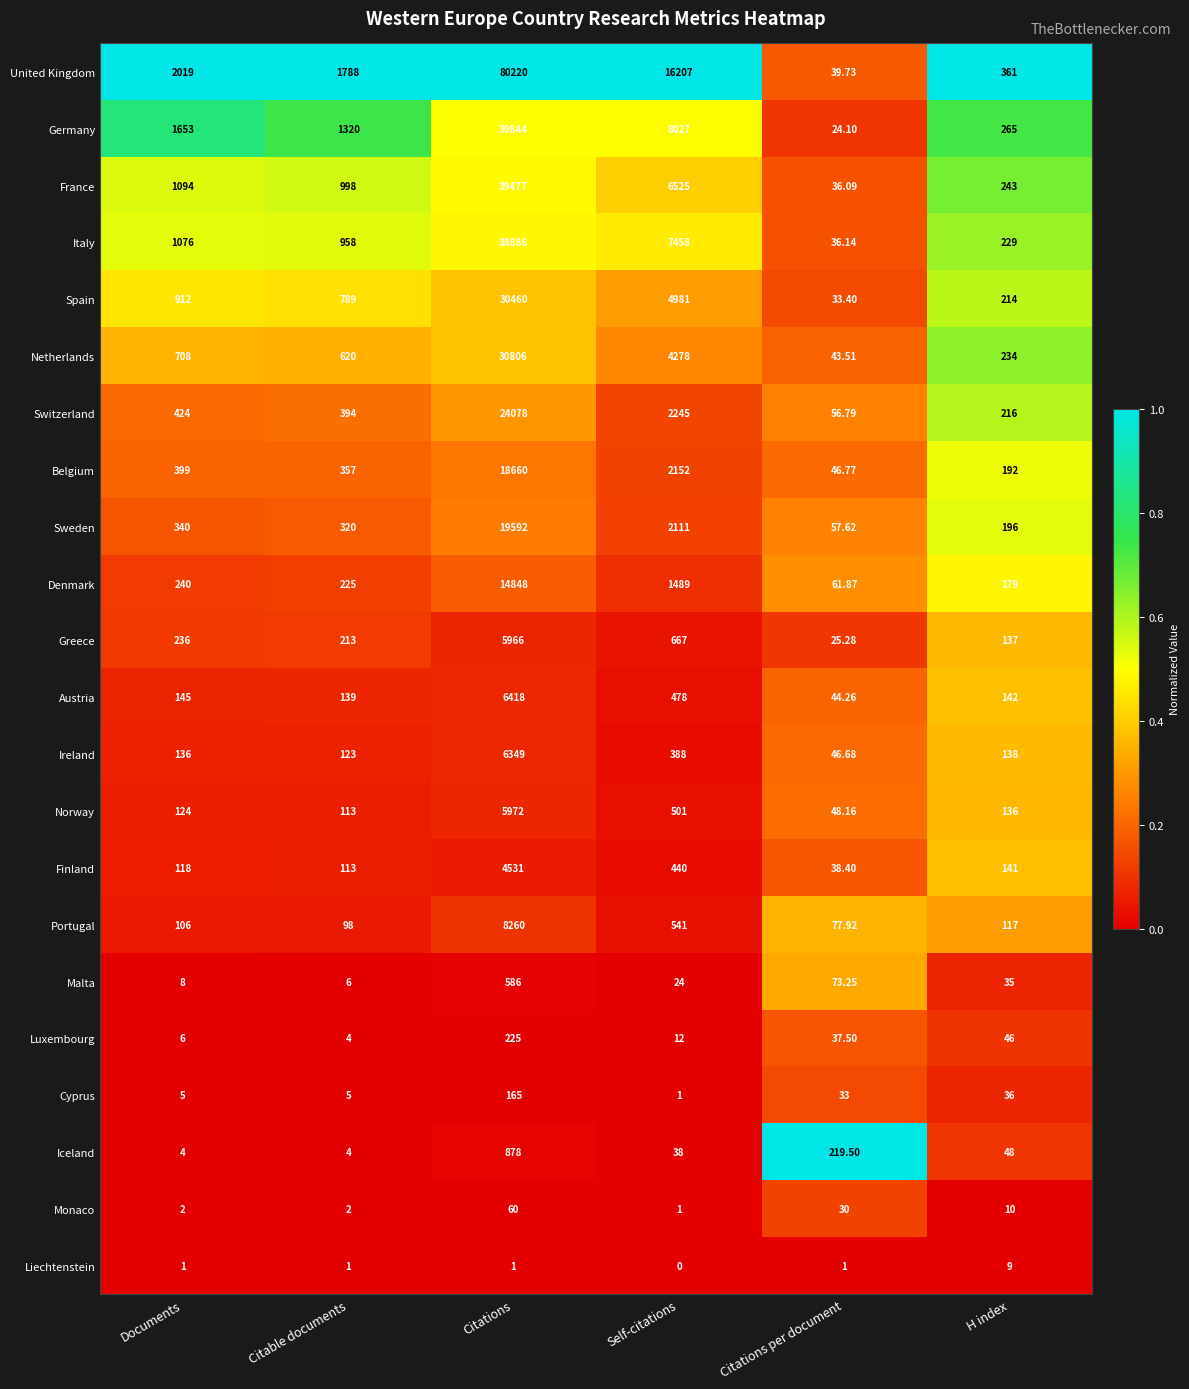

At H index, list the series in order from smallest to largest.

Liechtenstein, Monaco, Malta, Cyprus, Luxembourg, Iceland, Portugal, Norway, Greece, Ireland, Finland, Austria, Denmark, Belgium, Sweden, Spain, Switzerland, Italy, Netherlands, France, Germany, United Kingdom